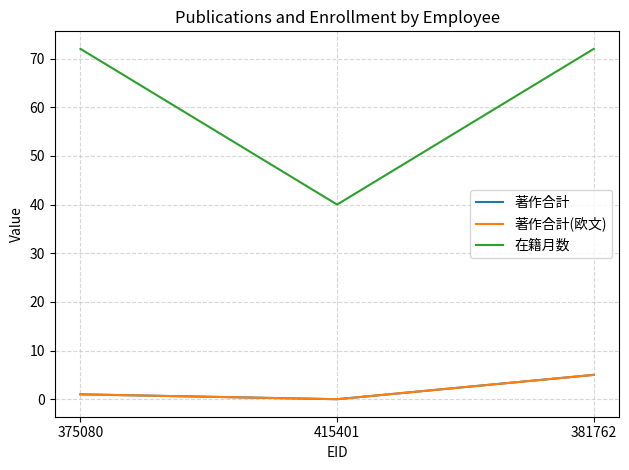

Reading left to right, list all the values displayed in this chart.

著作合計: 1	0	5
著作合計(欧文): 1	0	5
在籍月数: 72	40	72